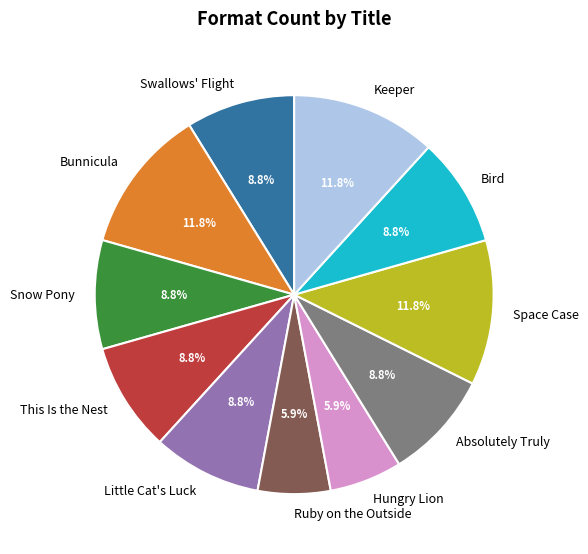

Is it true that Bunnicula is 12% of the pie?

True